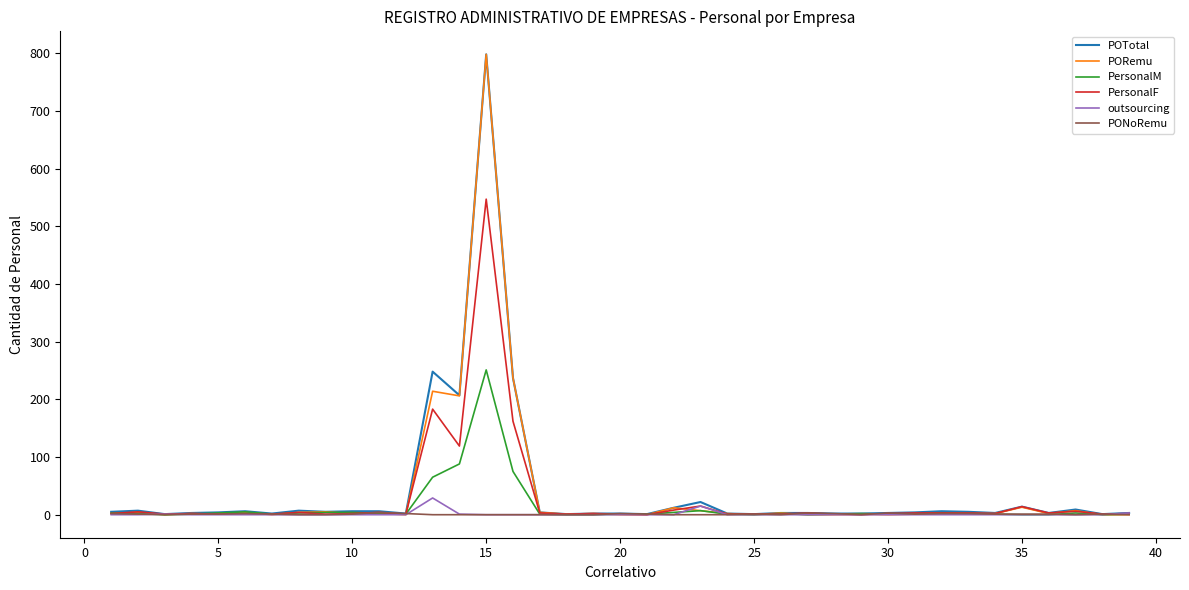

What is the difference between the second highest and minimum values in the PORemu series?

237